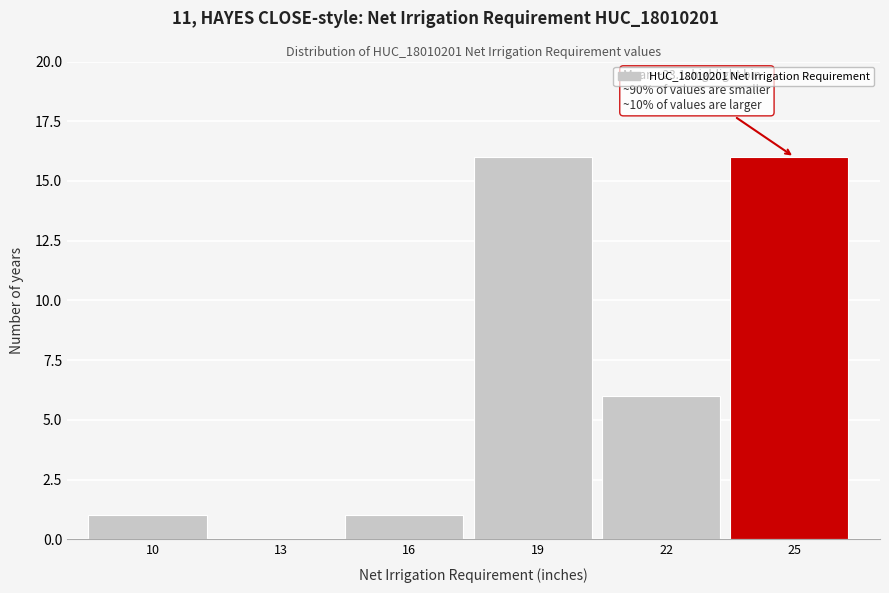

Reading left to right, what are all the values shown in this chart?

10=1	13=0	16=1	19=16	22=6	25=16